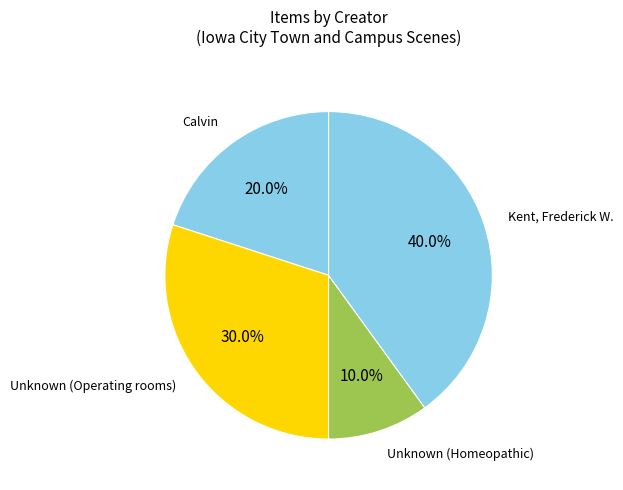

Which slice is the smallest?

Unknown (Homeopathic)